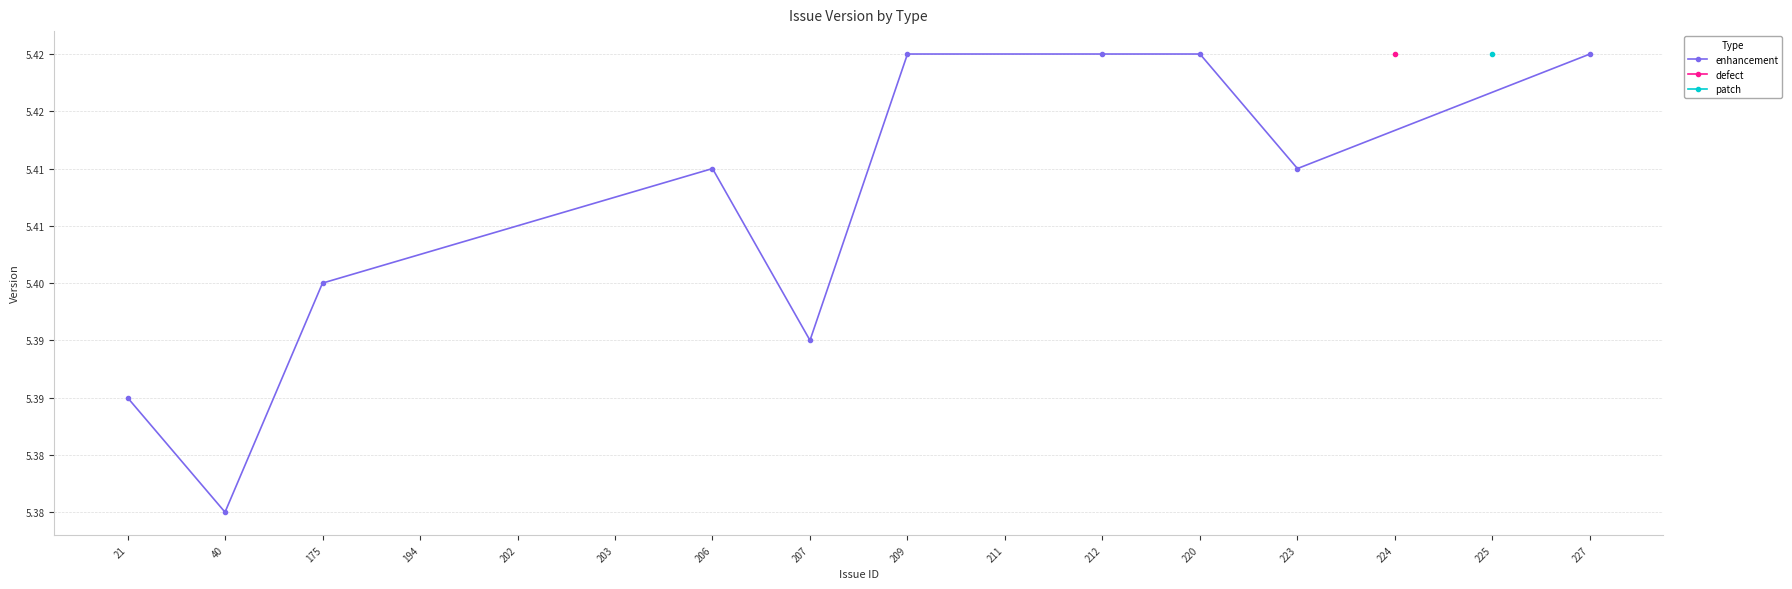

True or false: the data shows 5.4 at 21.

True